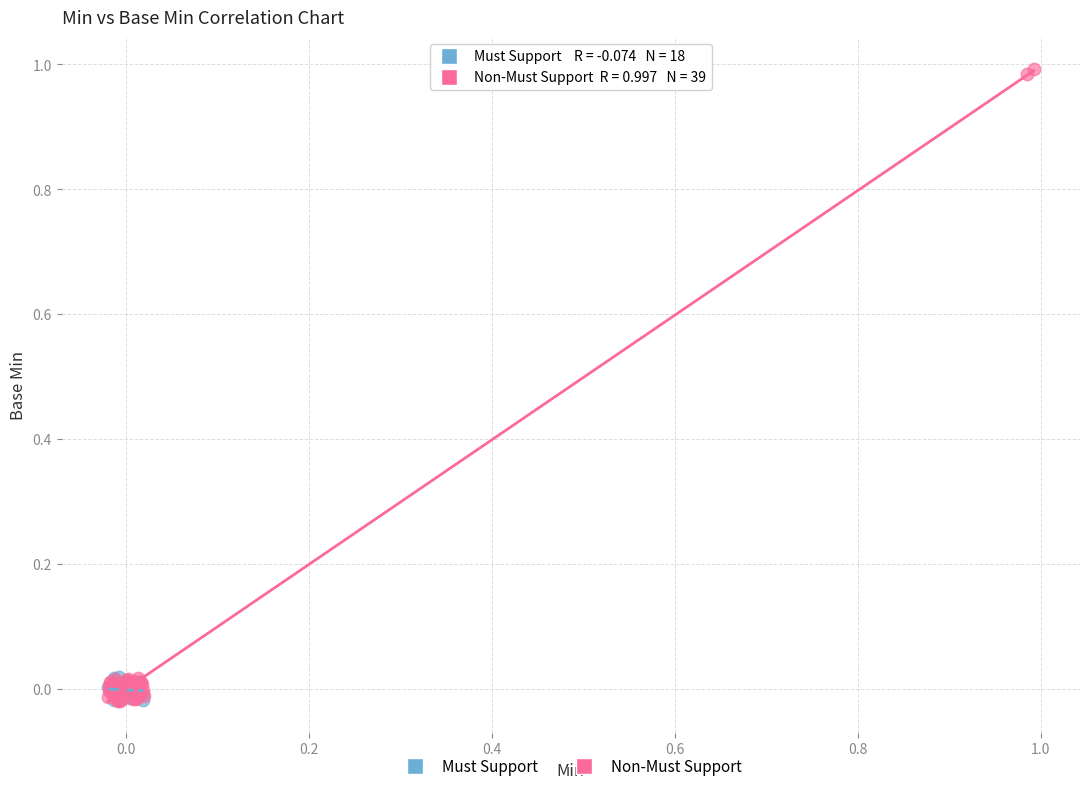

What are all the series names shown in the legend?

Must Support, Non-Must Support